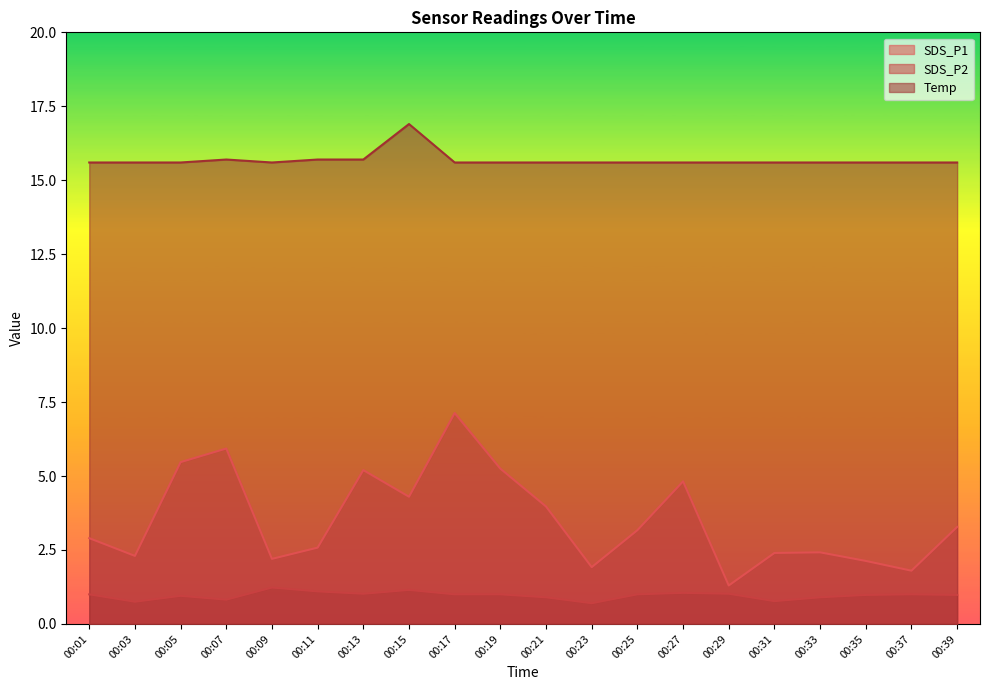

Which series has the largest total across all categories?

Temp